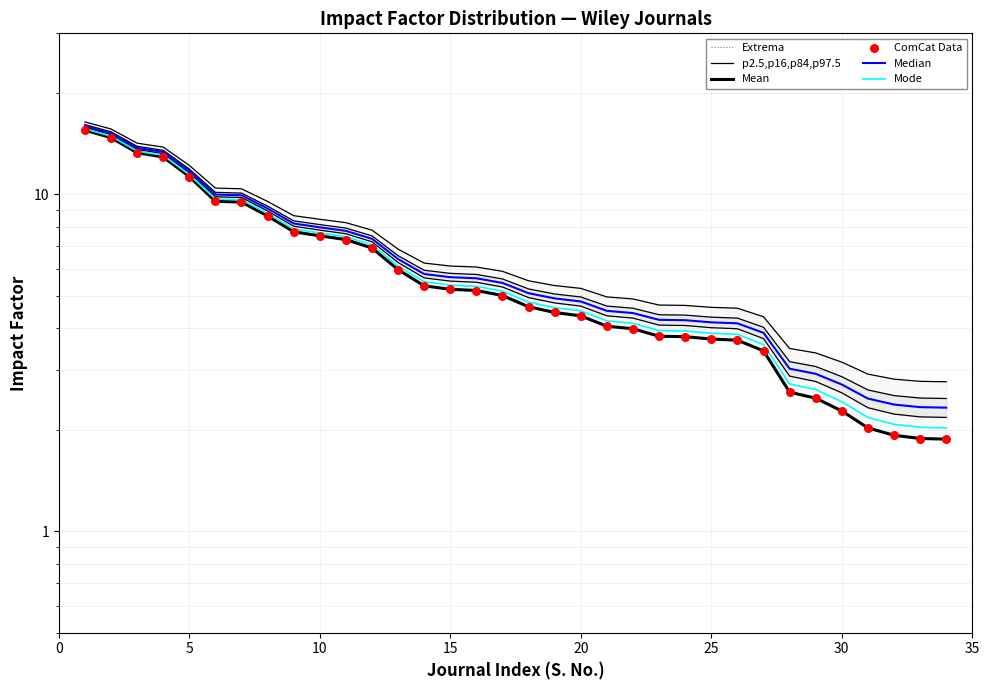

Which series has the largest Y range (max minus min)?

Extrema